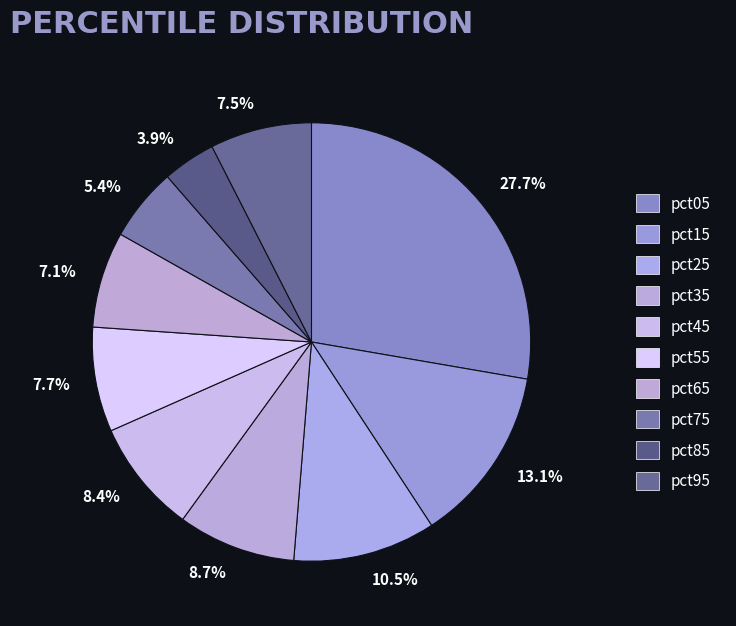

How many segments does this pie chart have?

10